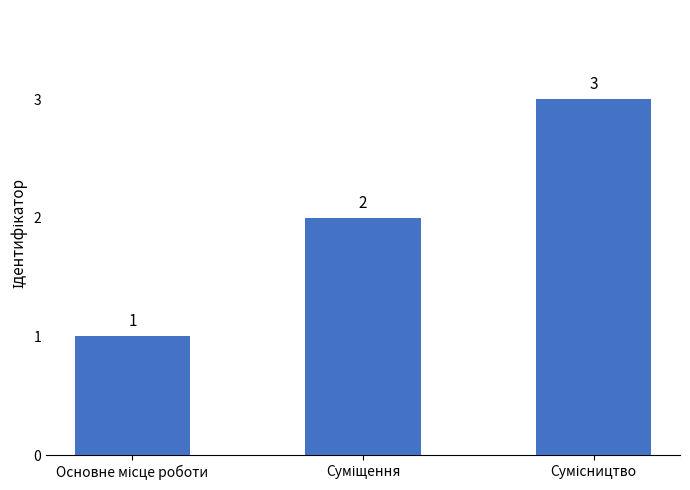

What is the maximum value shown in the chart?

3